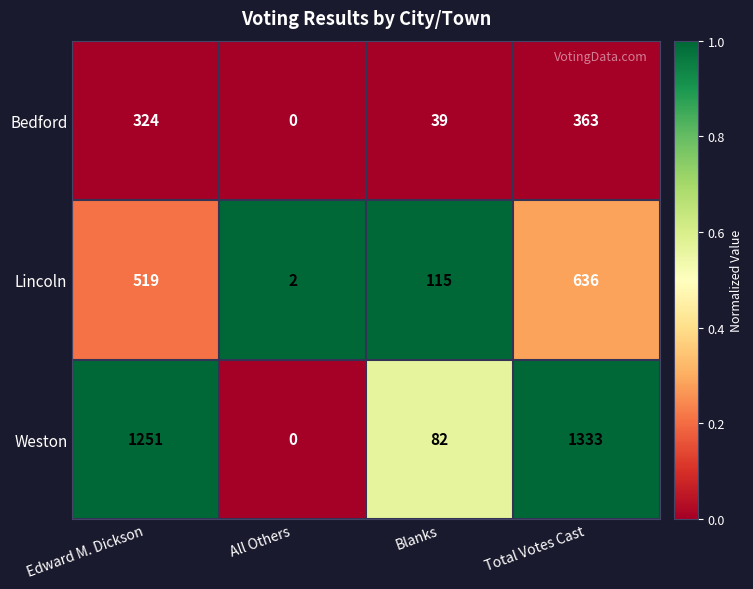

Reading left to right, extract all data points from this chart.

Bedford: 324	0	39	363
Lincoln: 519	2	115	636
Weston: 1251	0	82	1333